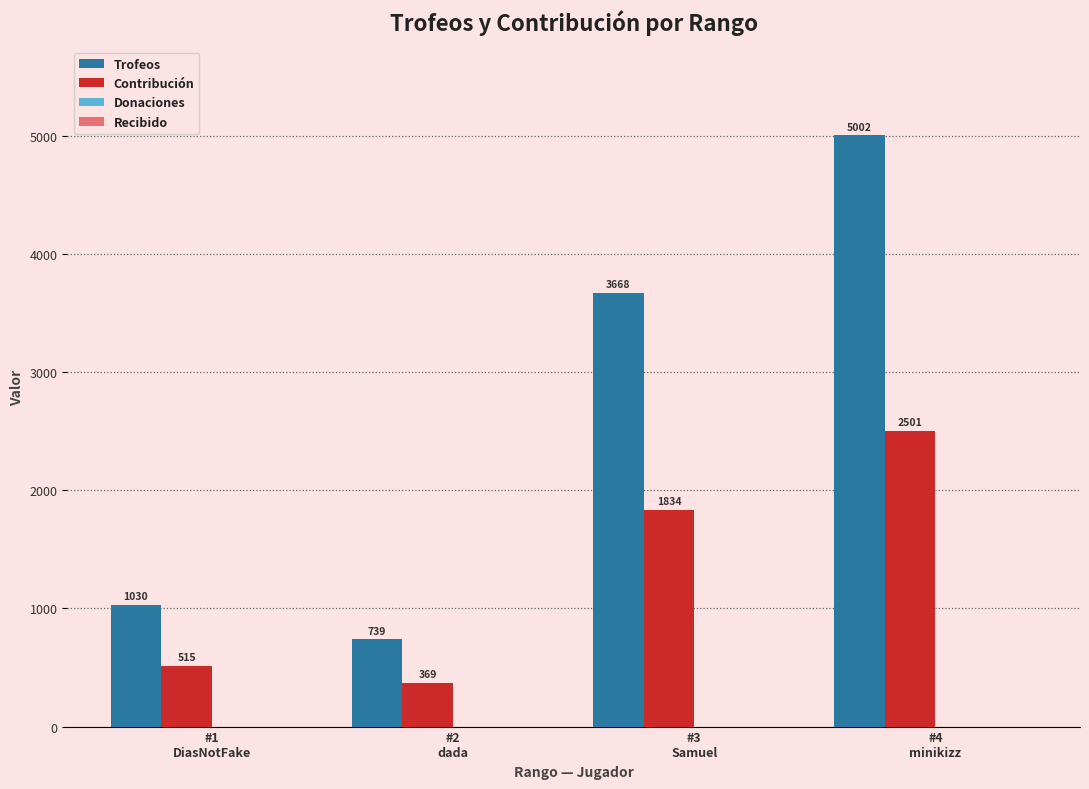

What is the total value across all series at #1
DiasNotFake?

1545